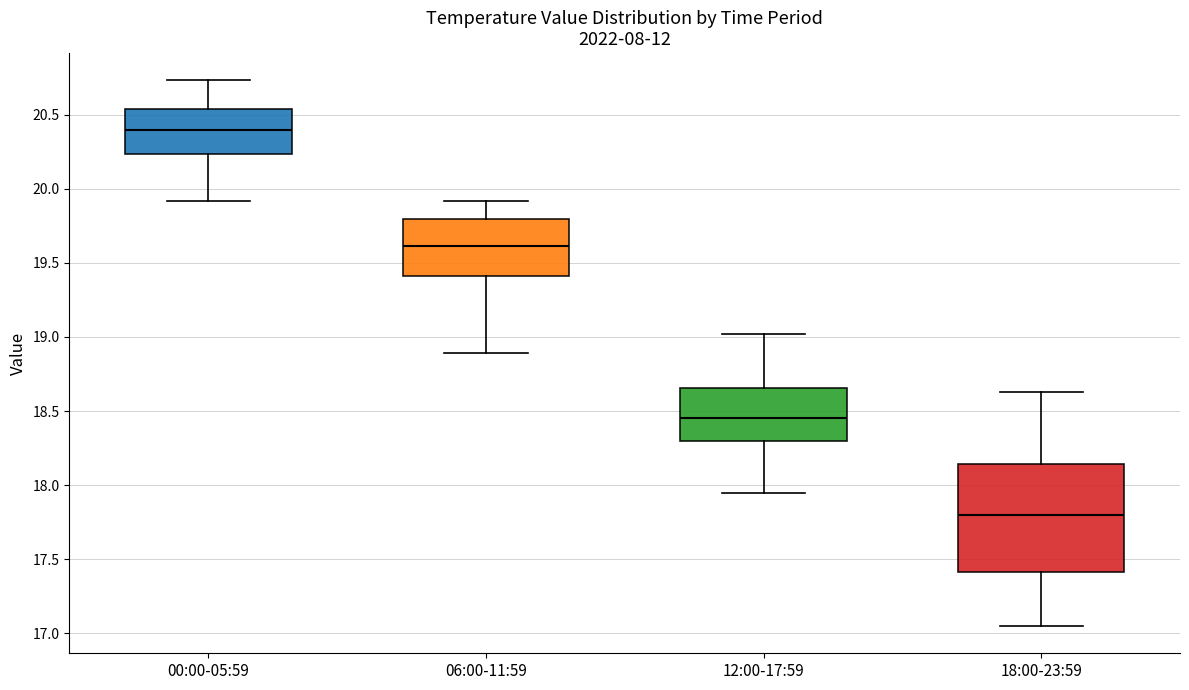

Comparing the boxes themselves (not the whiskers), which one is the tallest?

18:00-23:59